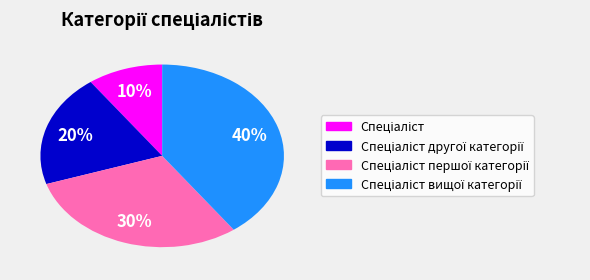

To the nearest percent, what is the difference between the largest and smallest slice percentages?

30%